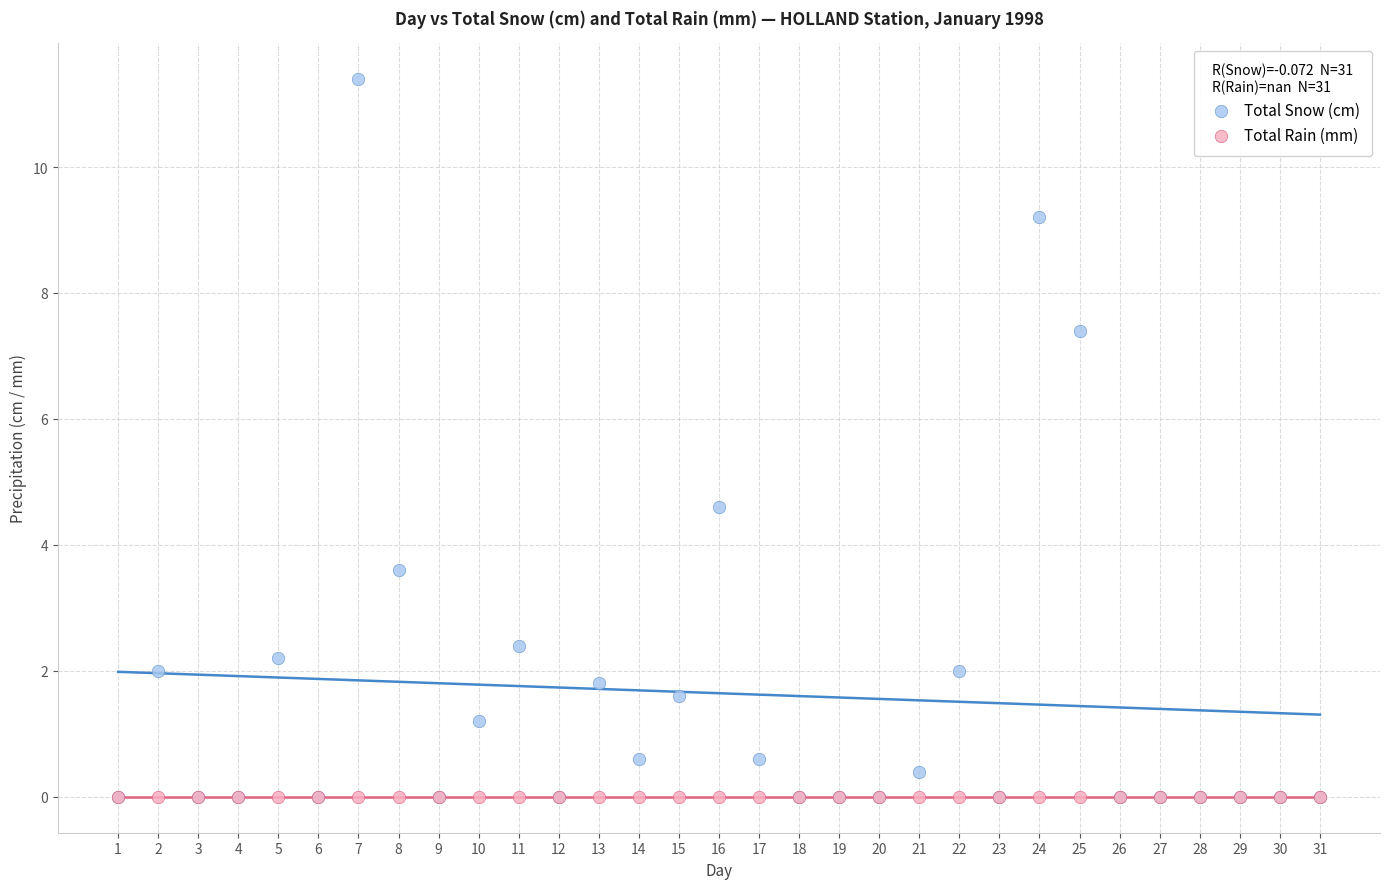

In the Total Snow (cm) series, what Y value is closest to 5?

4.6